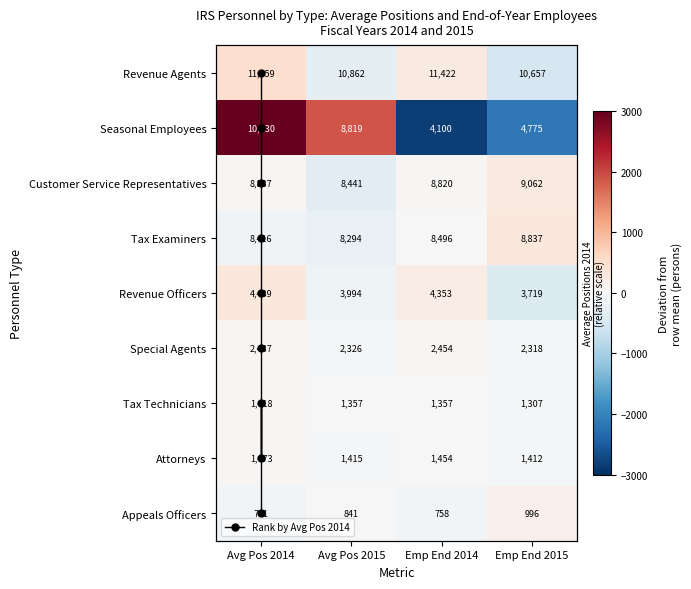

Rank the categories by Tax Examiners value from highest to lowest.

Emp End 2015, Emp End 2014, Avg Pos 2014, Avg Pos 2015